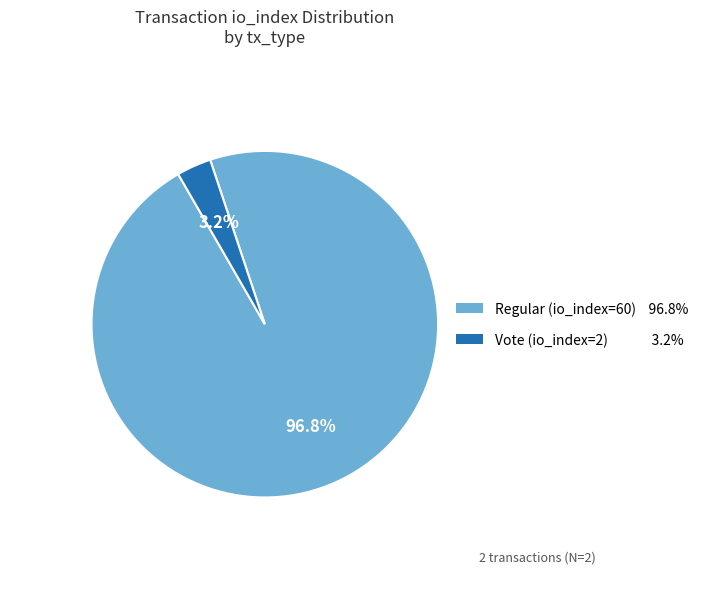

Is it true that Vote (io_index=2) is 3% of the pie?

True